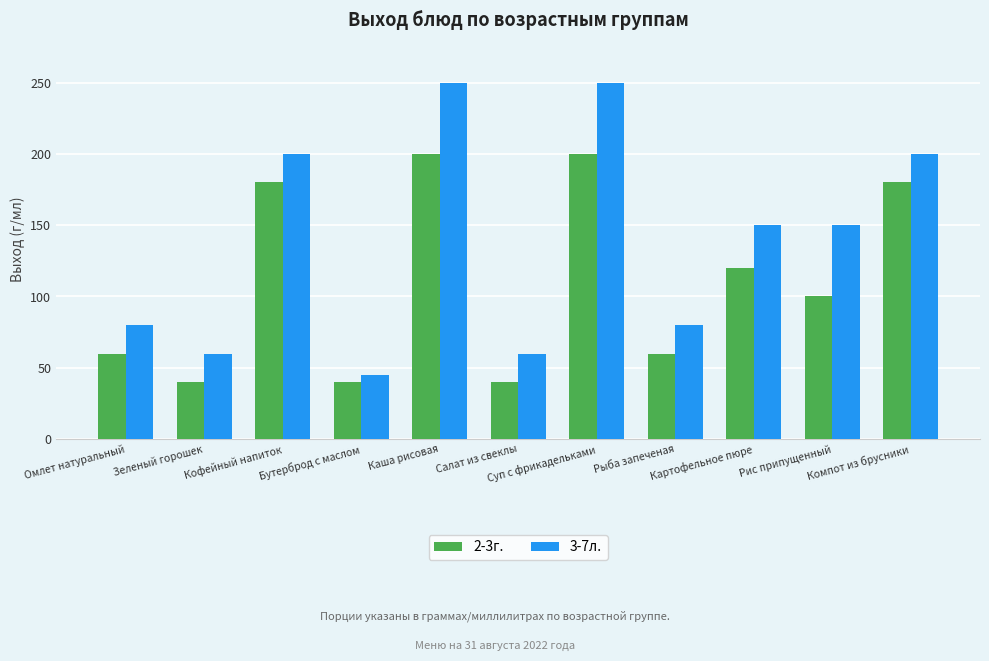

Is it true that 2-3г. equals 67 at Суп с фрикадельками?

False